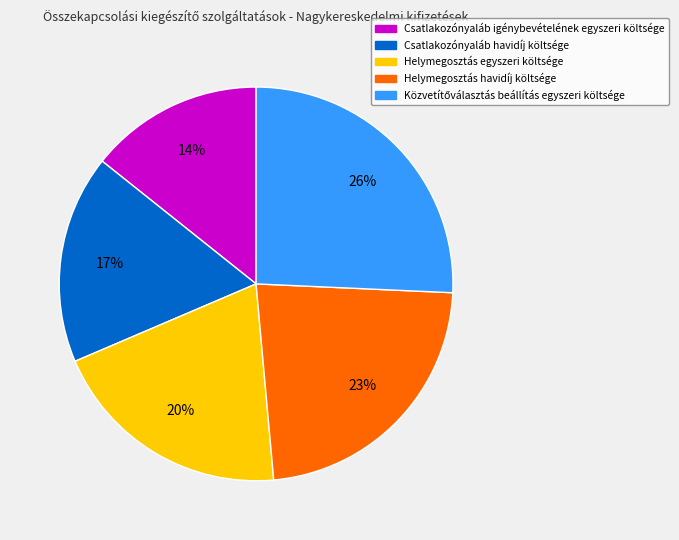

To the nearest percent, what is the average slice percentage?

20%